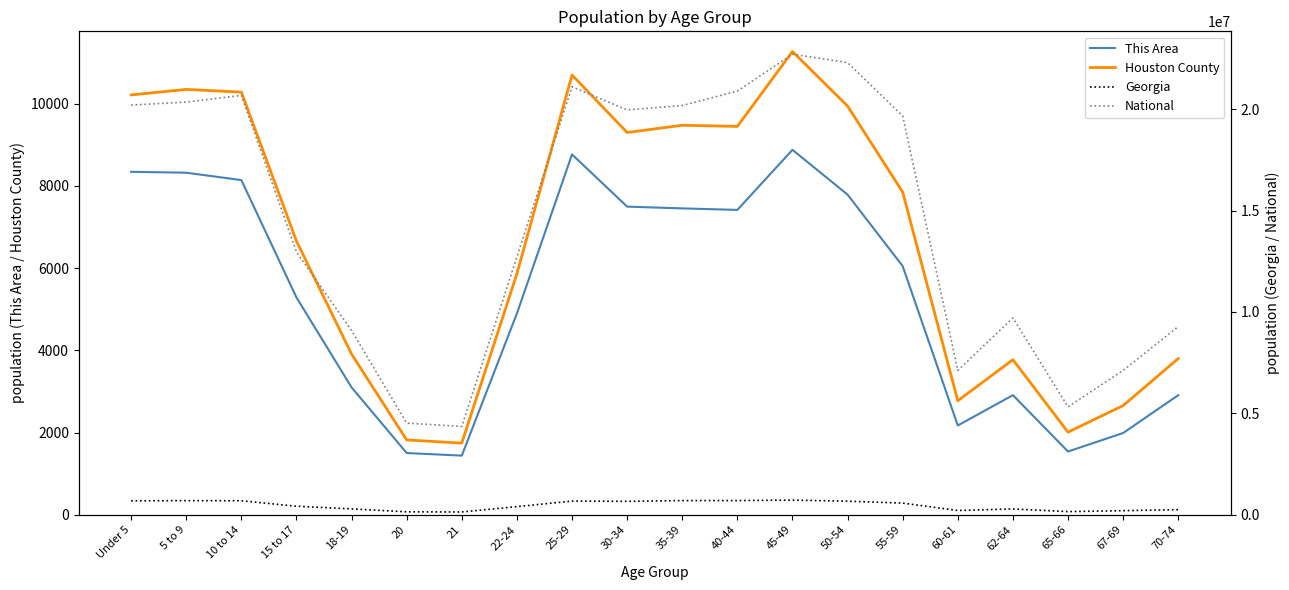

How many data points in Houston County are less than 7847?

10